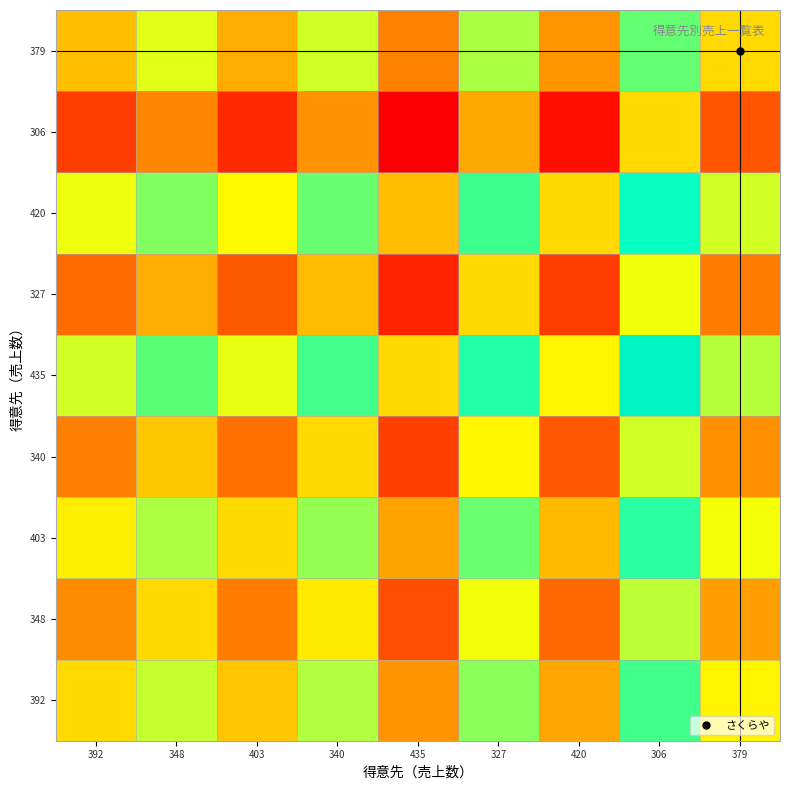

Which label corresponds to the largest value in the chart?

306